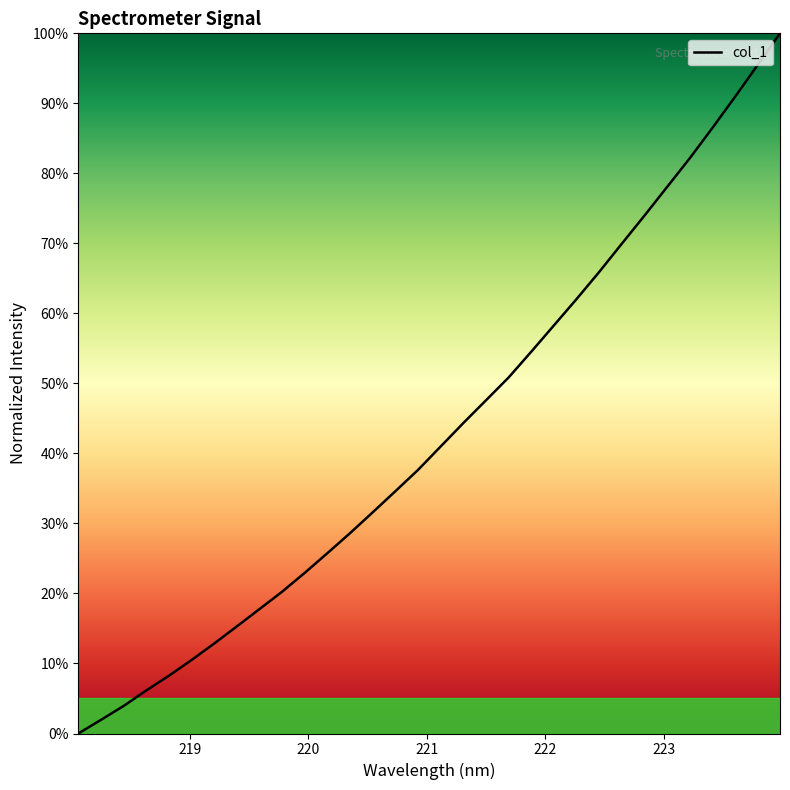

What is the greatest value displayed?

100.0